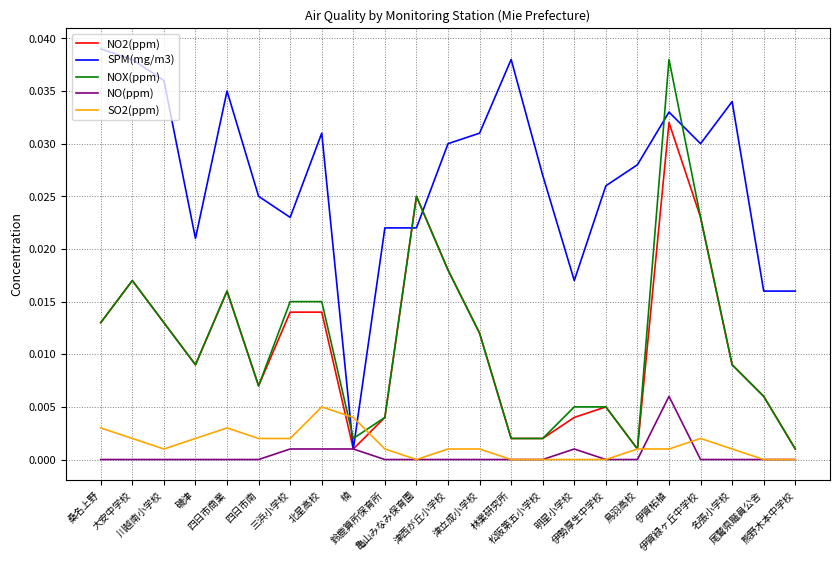

At which label does NO(ppm) reach its peak?

伊賀柘植